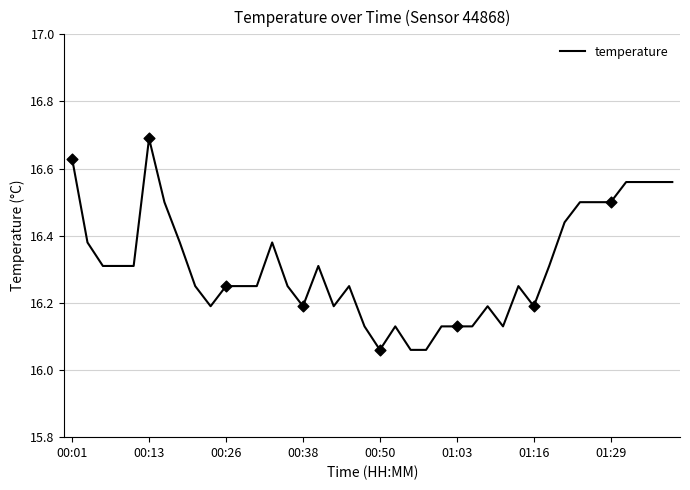

What is the maximum value shown in the chart?

16.7